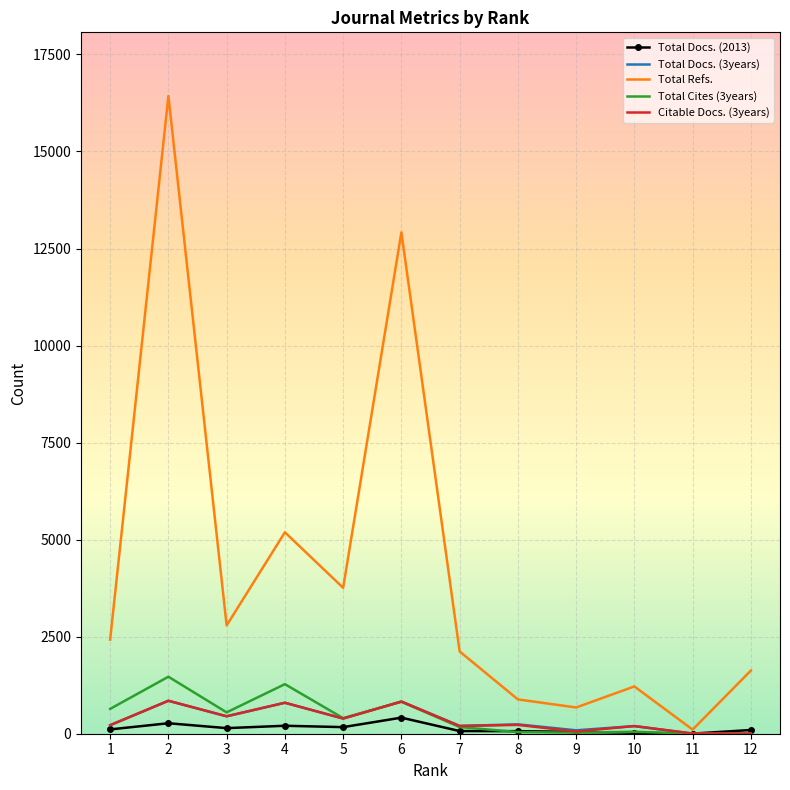

How many categories are shown in the chart?

12